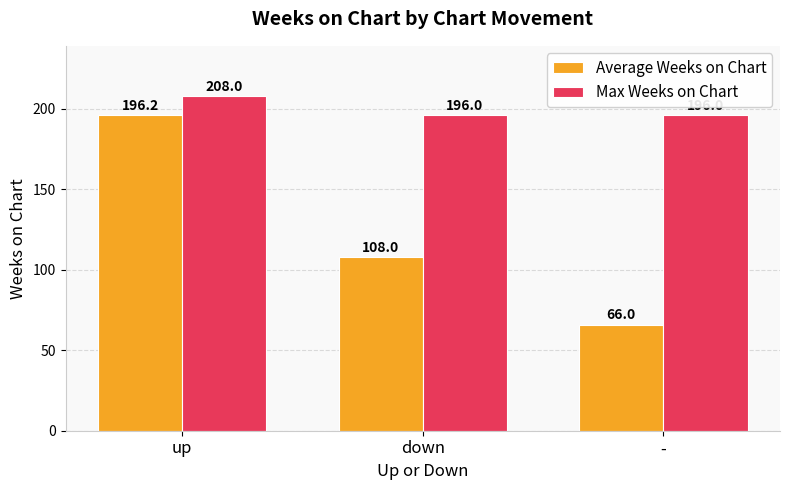

Reading left to right, transcribe all the data shown in this chart.

Average Weeks on Chart: 196.2	108.0	66.0
Max Weeks on Chart: 208.0	196.0	196.0